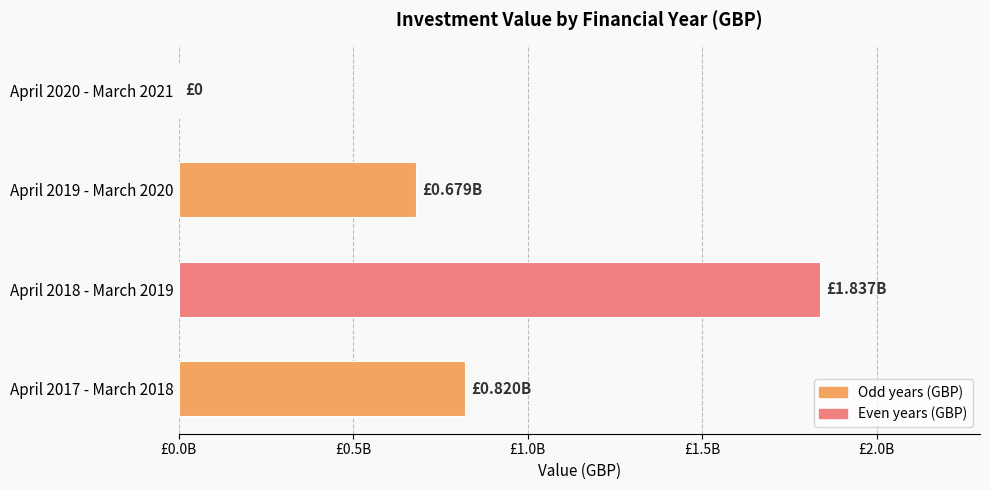

Are the bars horizontal?

Yes